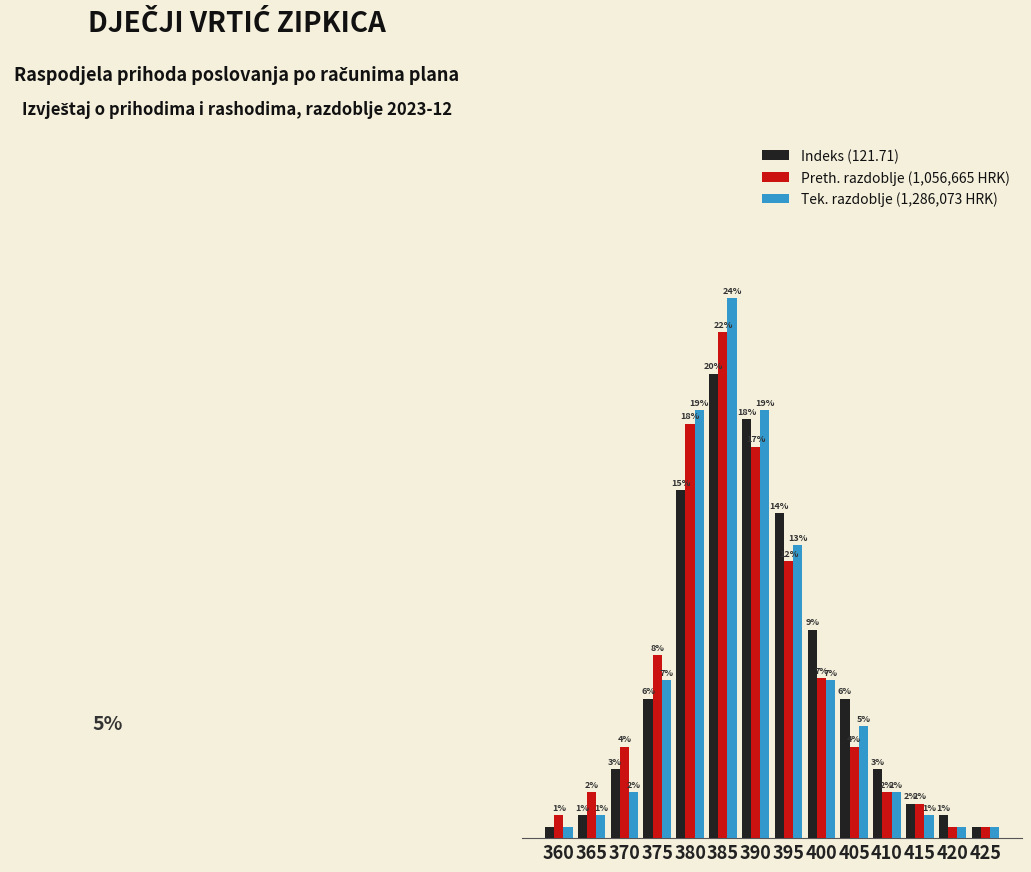

Which series has the largest total across all categories?

Tek. razdoblje (1,286,073 HRK)